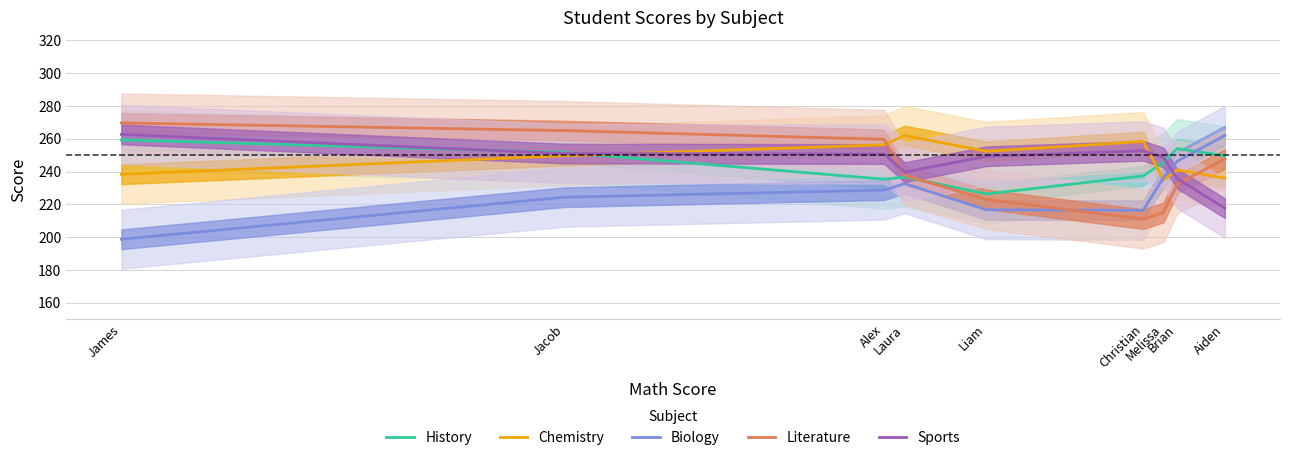

Reading right to left, what are all the values shown in this chart?

History: 249.7	254.0	245.7	237.3	226.3	236.7	235.3	251.7	259.3
Chemistry: 236.0	241.0	235.0	258.3	252.3	262.0	256.3	249.7	238.3
Biology: 262.0	246.3	236.3	216.3	216.7	232.7	228.7	224.3	198.7
Literature: 247.7	232.3	215.0	211.0	223.0	237.7	259.7	265.0	269.7
Sports: 217.7	235.7	248.7	252.7	249.3	239.7	250.7	251.0	262.7